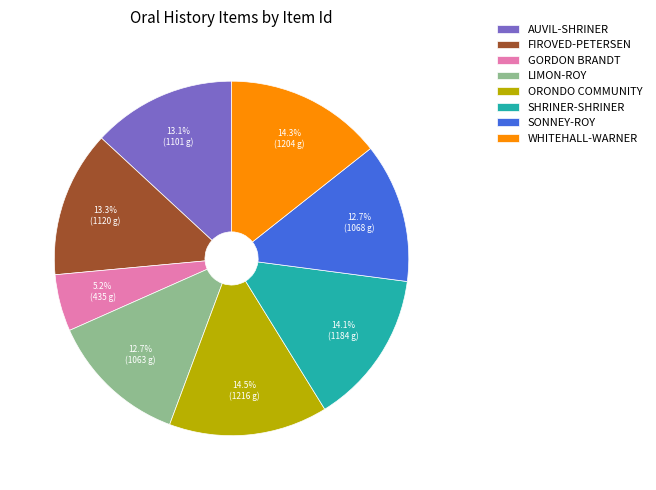

To the nearest percent, what is the average slice percentage?

12%